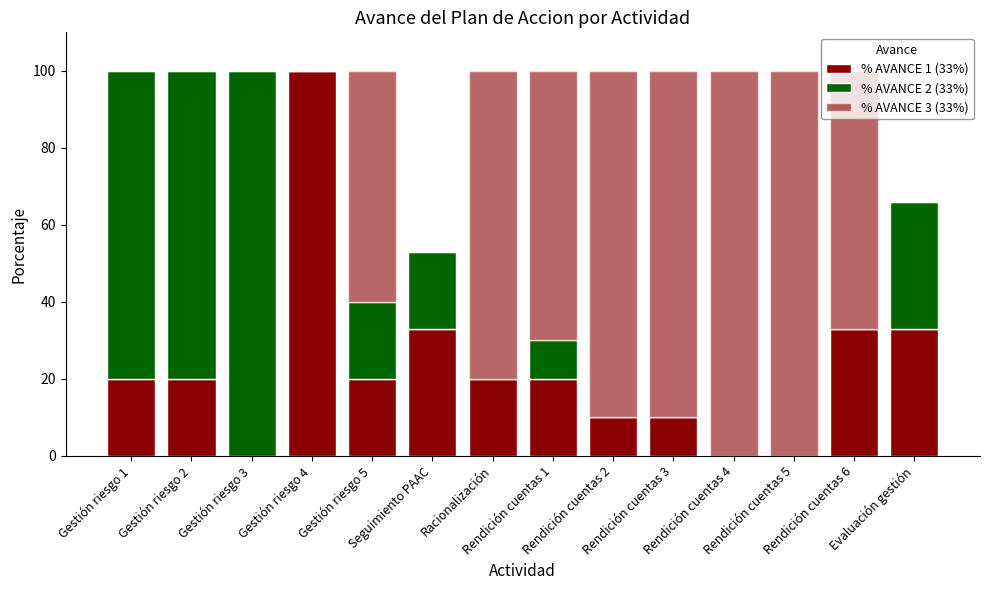

Is it true that % AVANCE 1 (33%) equals 0 at Gestión riesgo 3?

True